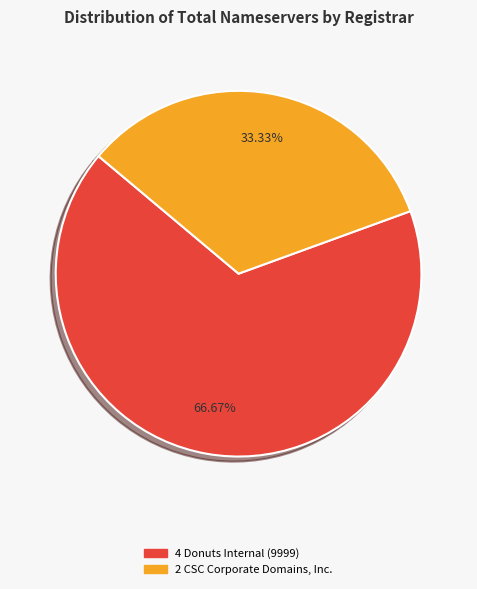

How many slices are in this pie chart?

2